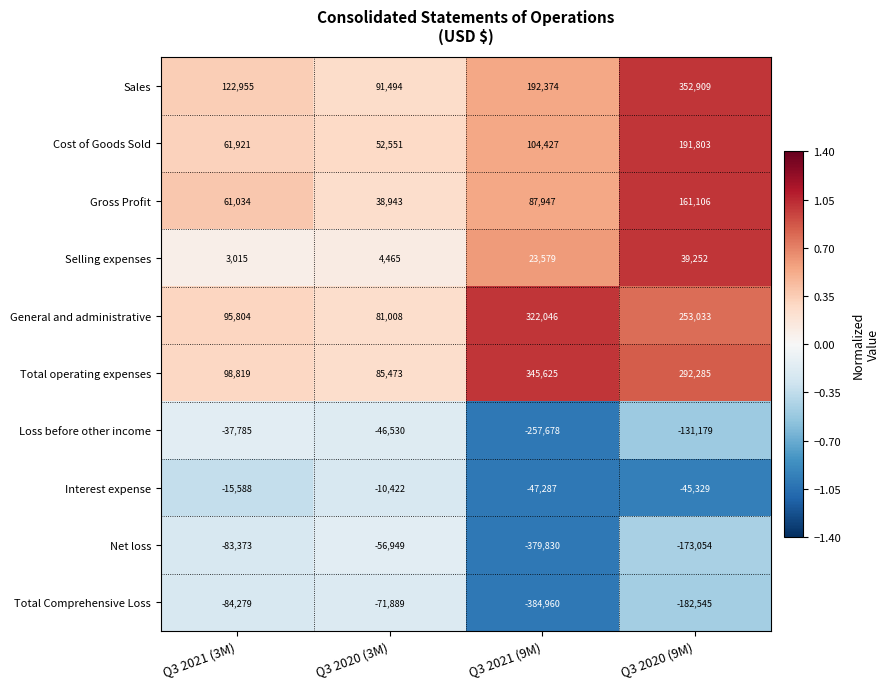

Which series has the largest total across all categories?

Total operating expenses